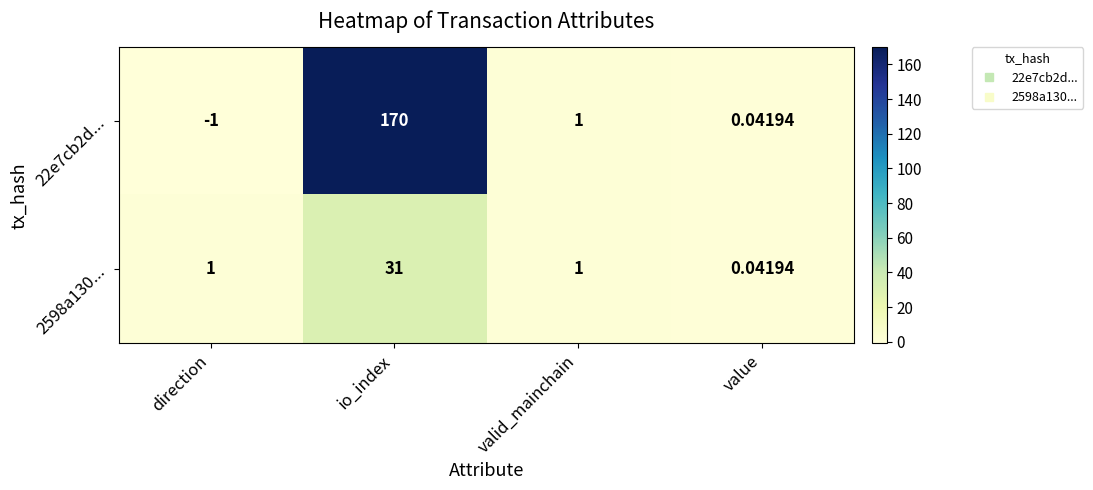

At which label is 22e7cb2d... closest to 84?

valid_mainchain